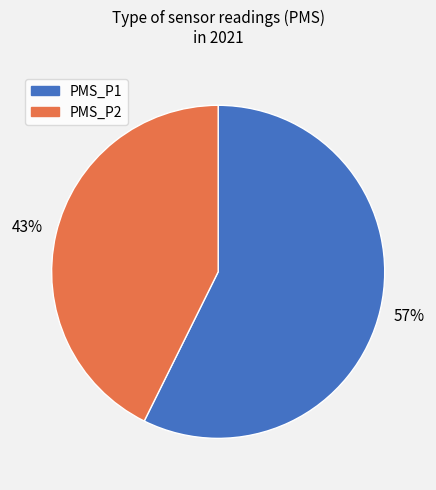

Which has a higher value, PMS_P2 or PMS_P1?

PMS_P1